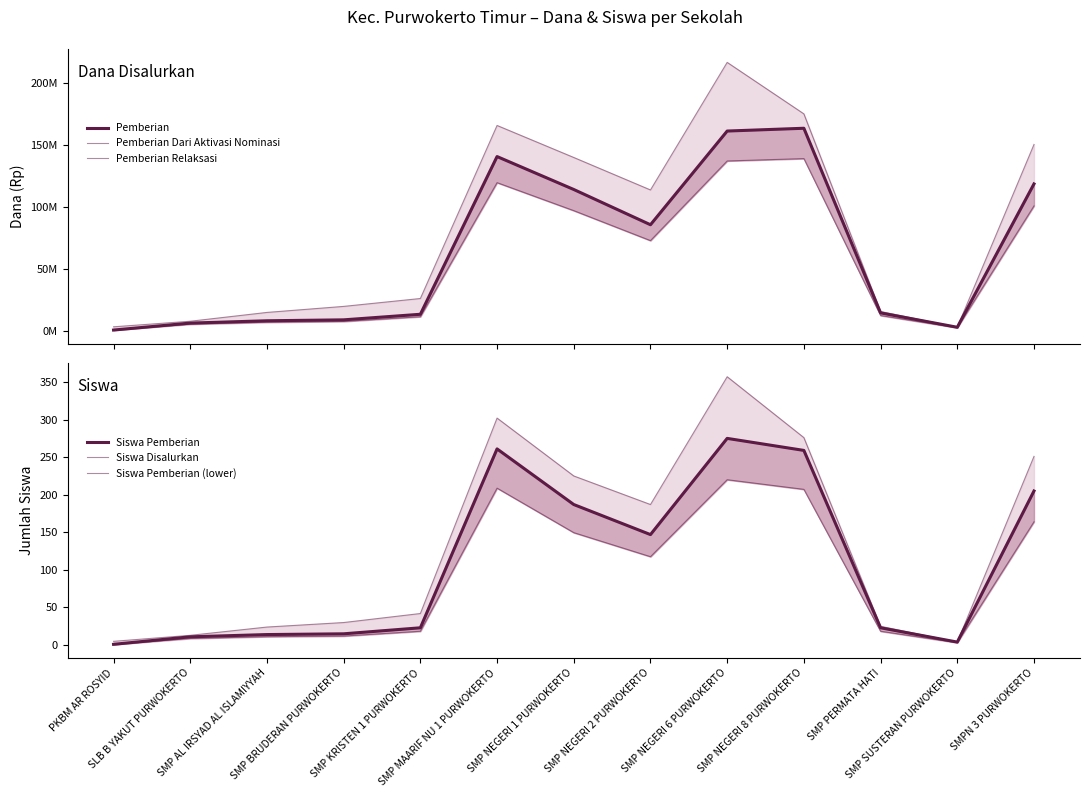

How many lines are shown in the chart?

6